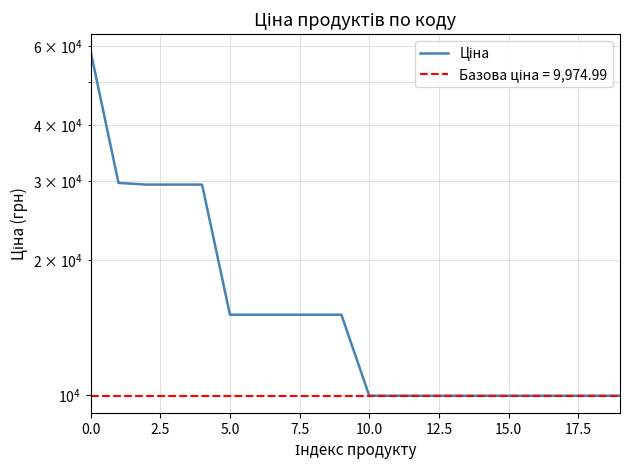

True or false: the data has more than 2 interior local peaks.

False